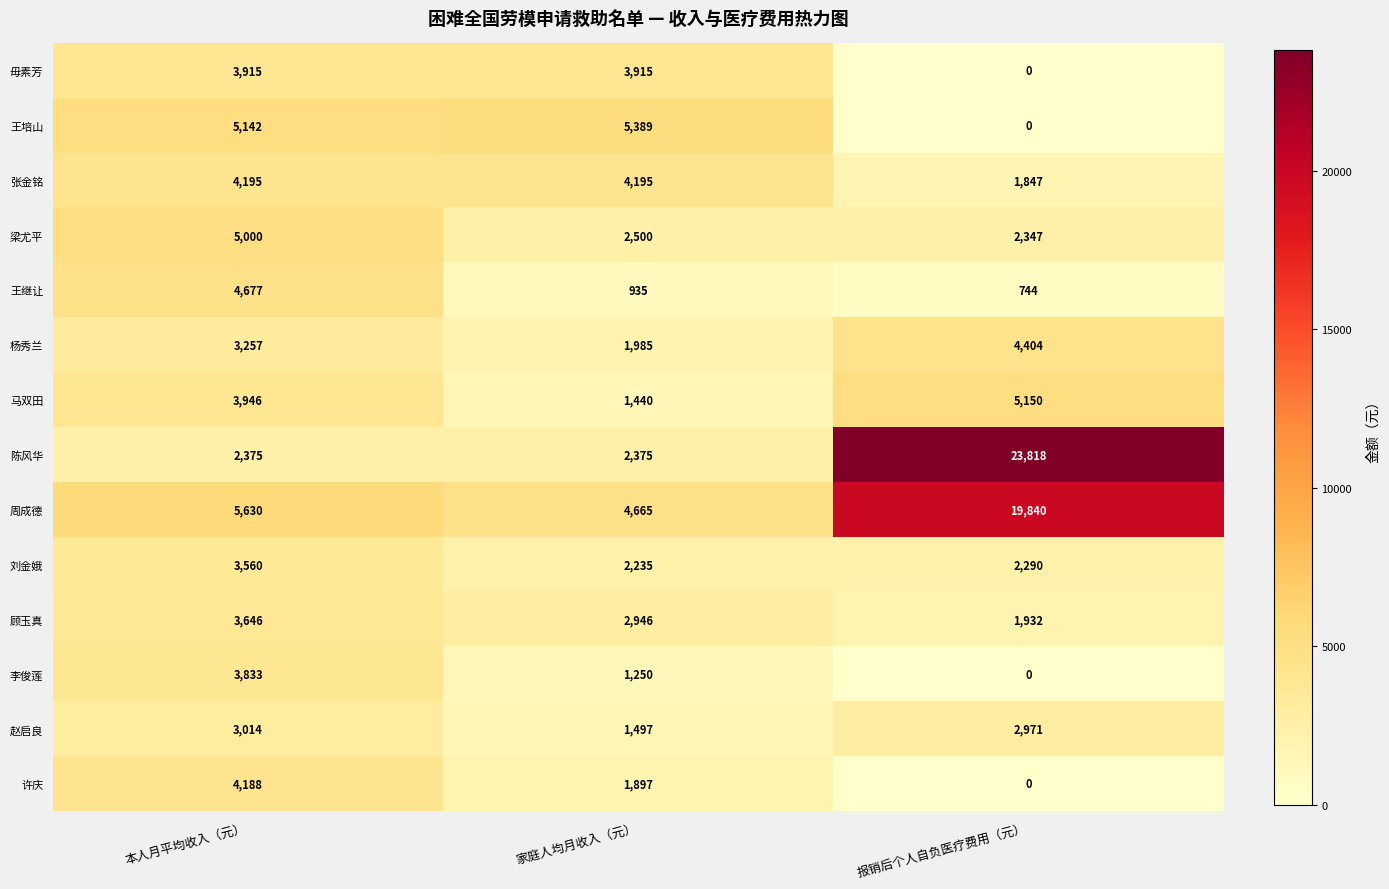

What is the sum of all 张金铭 values?

10237